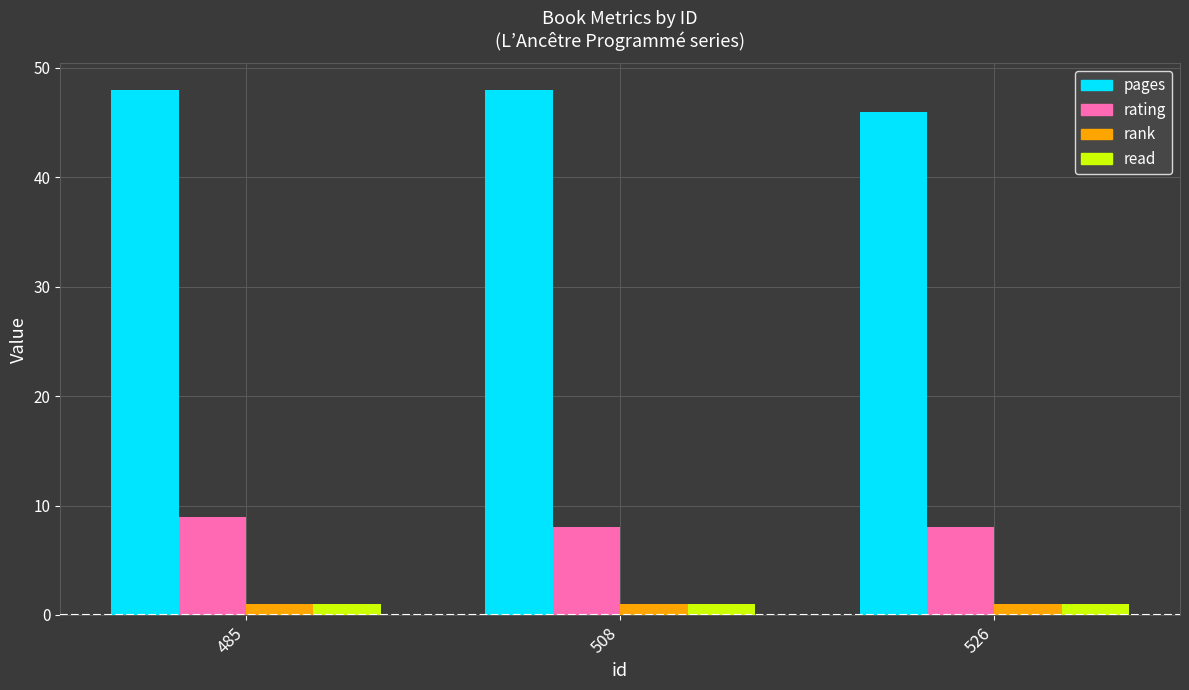

What is the maximum value for rank?

1